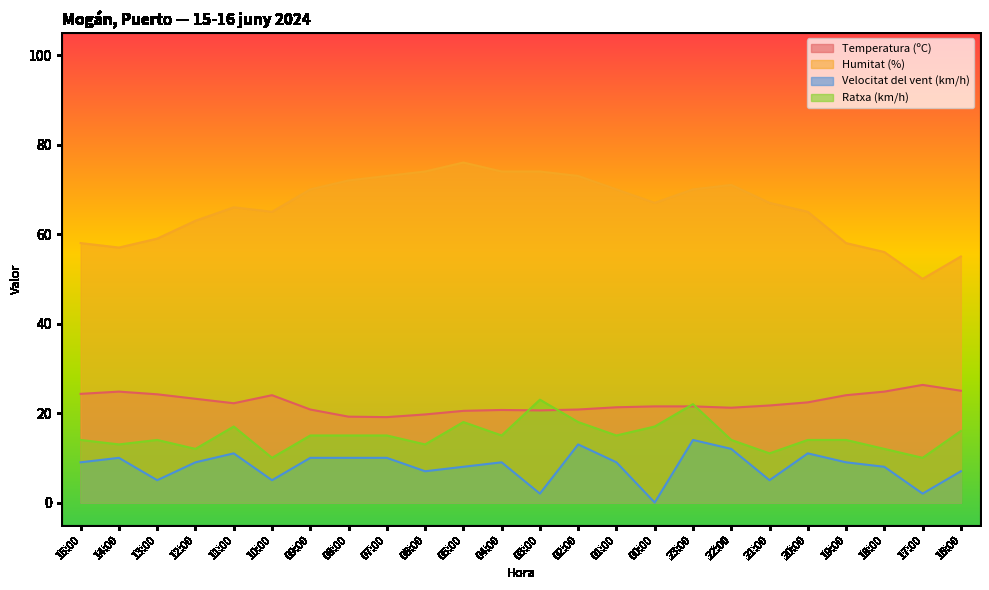

What is the difference between the highest and lowest values at 18:00?

48.0